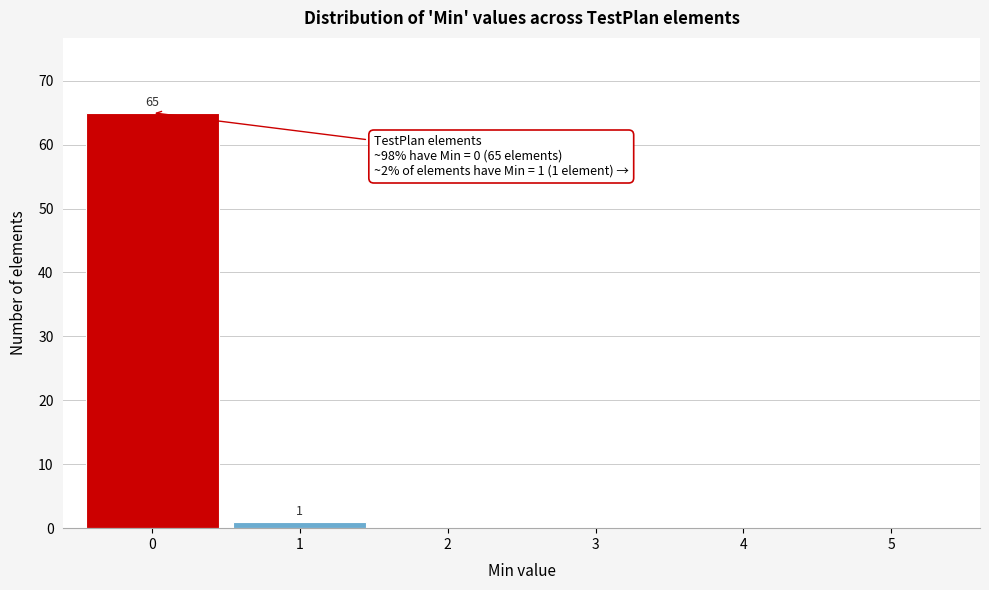

Over which range of the x-axis is the bar tallest?

-0.5 to 0.5